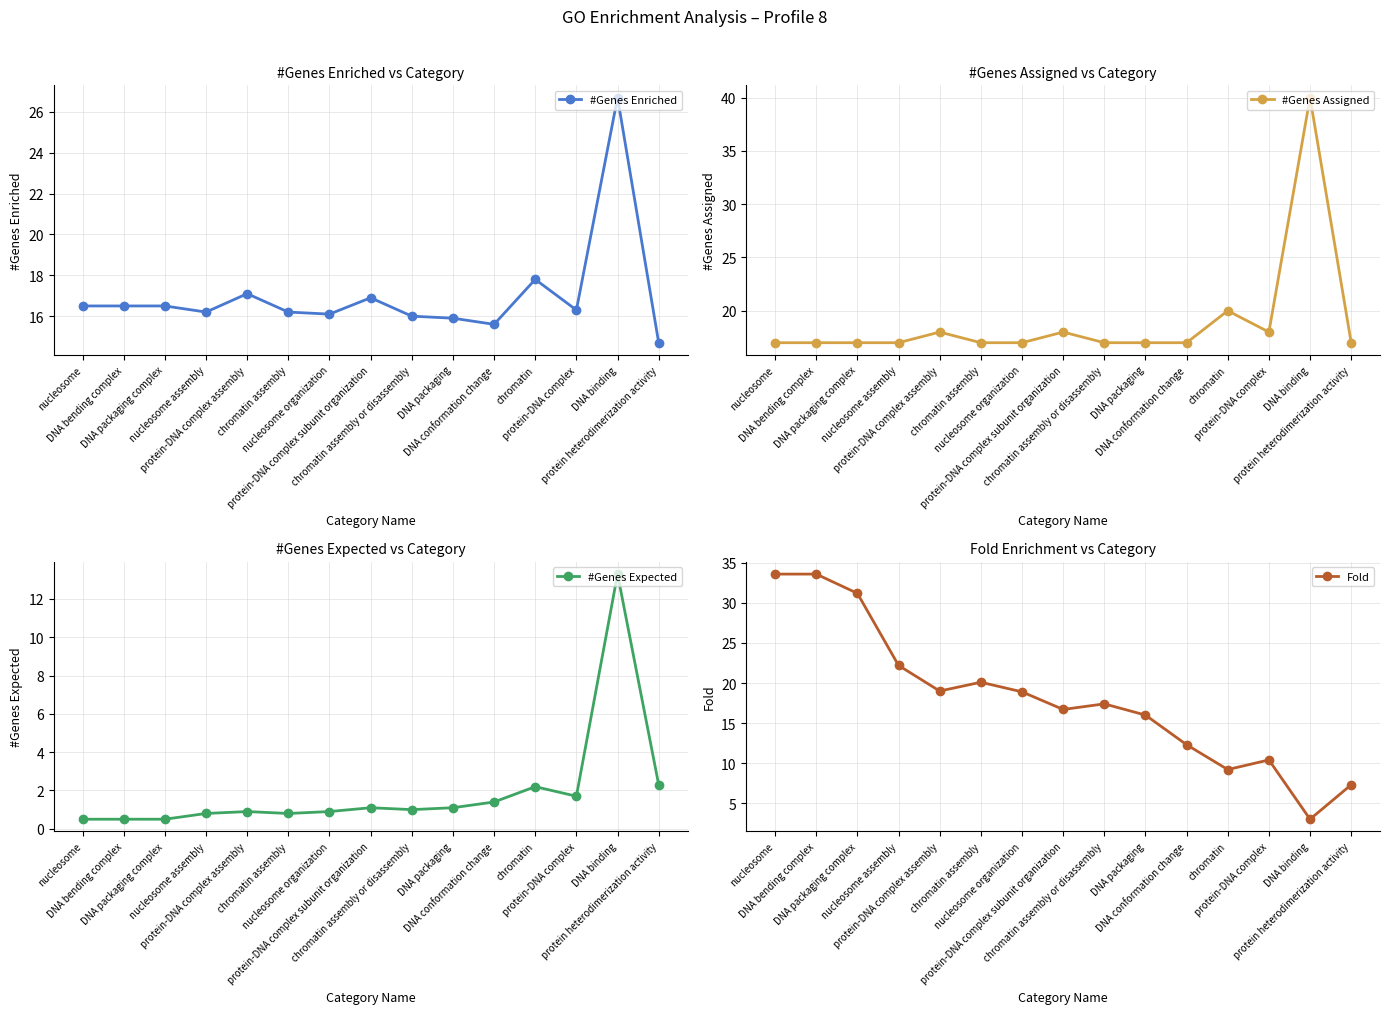

What is the value of the #Genes Assigned point at the 4th from the left?

17